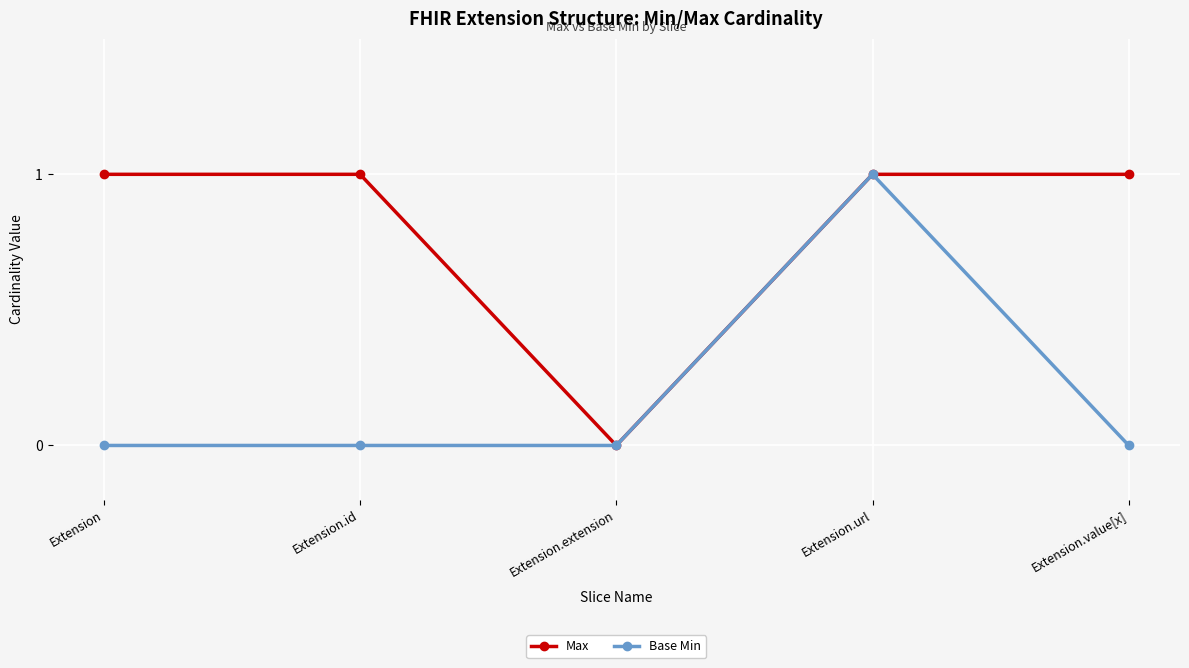

In Max, how many points are lower than both neighbors (excluding endpoints)?

1